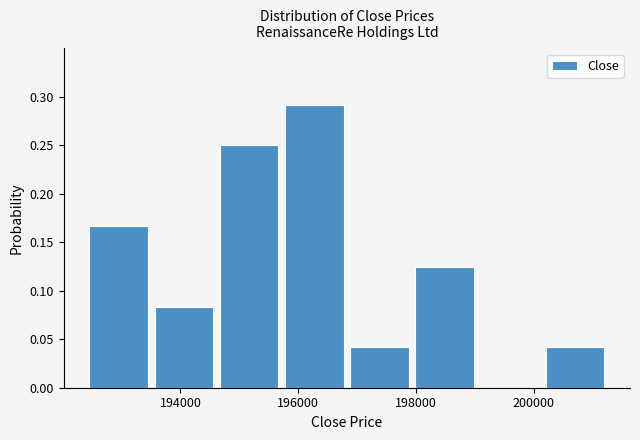

Over which range of the x-axis is the bar tallest?

195800 to 196800